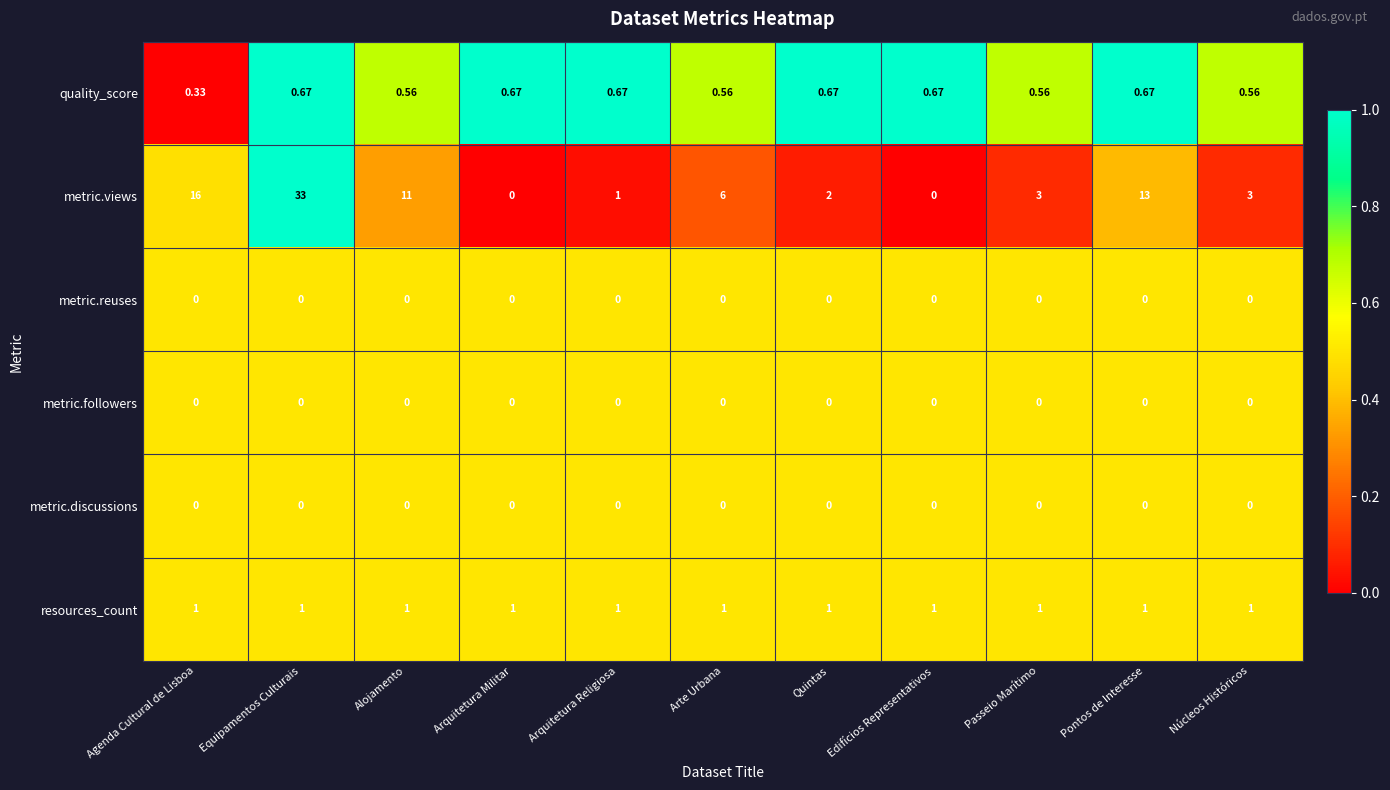

At which category is the sum across all series the highest?

Equipamentos Culturais